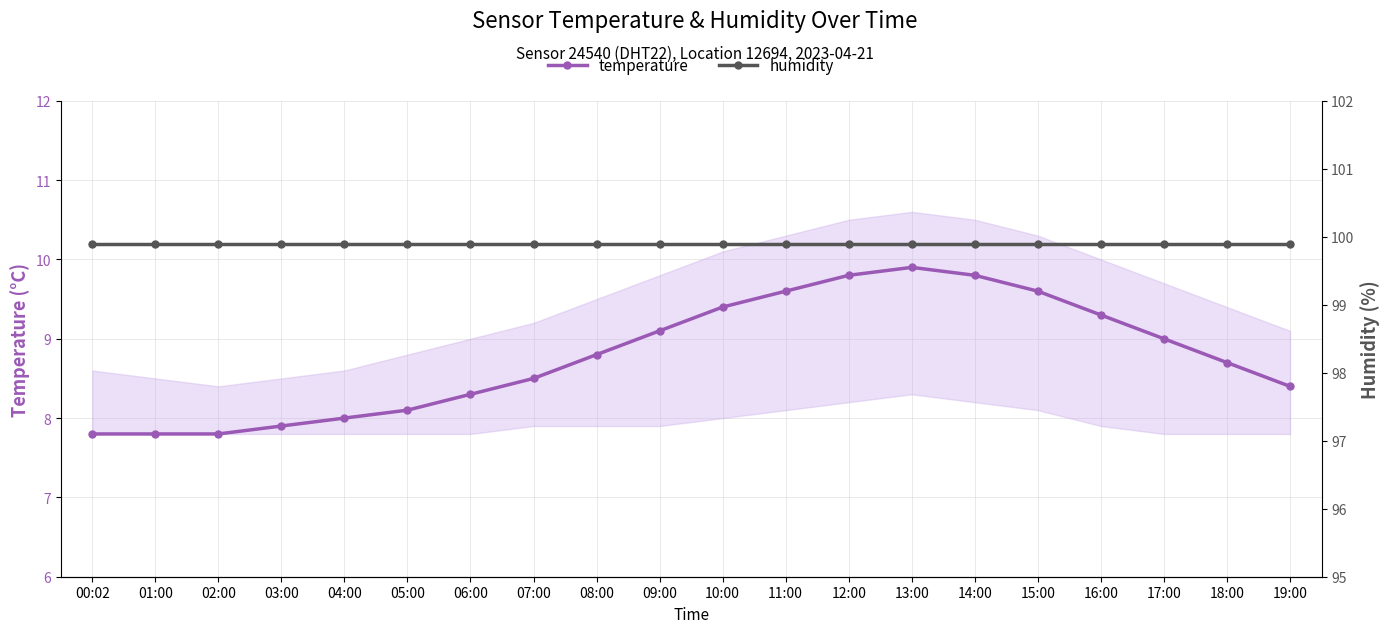

What position from the left is 16:00?

17